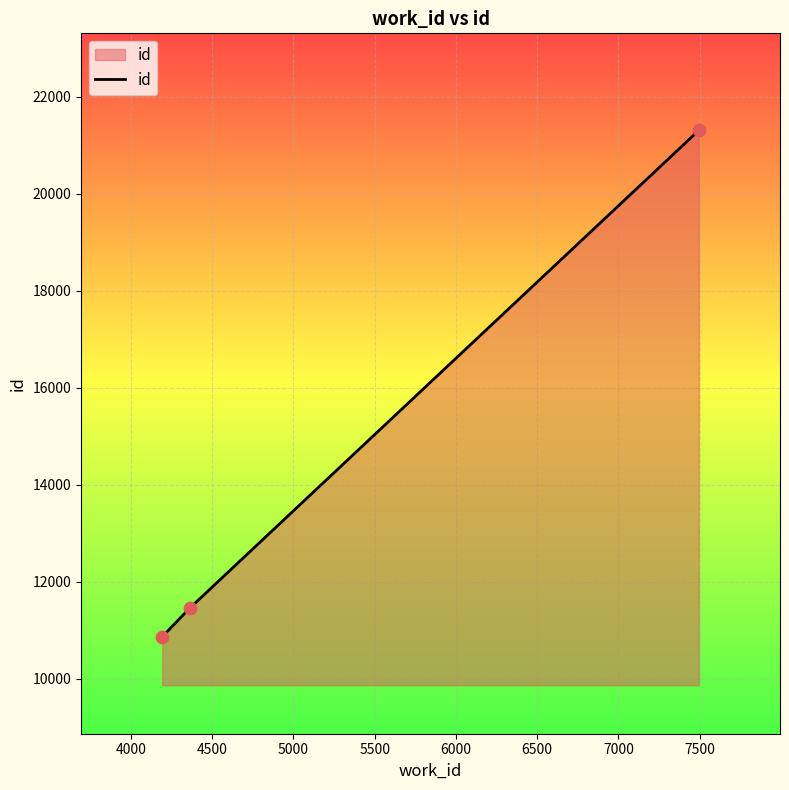

What is the average value?

14544